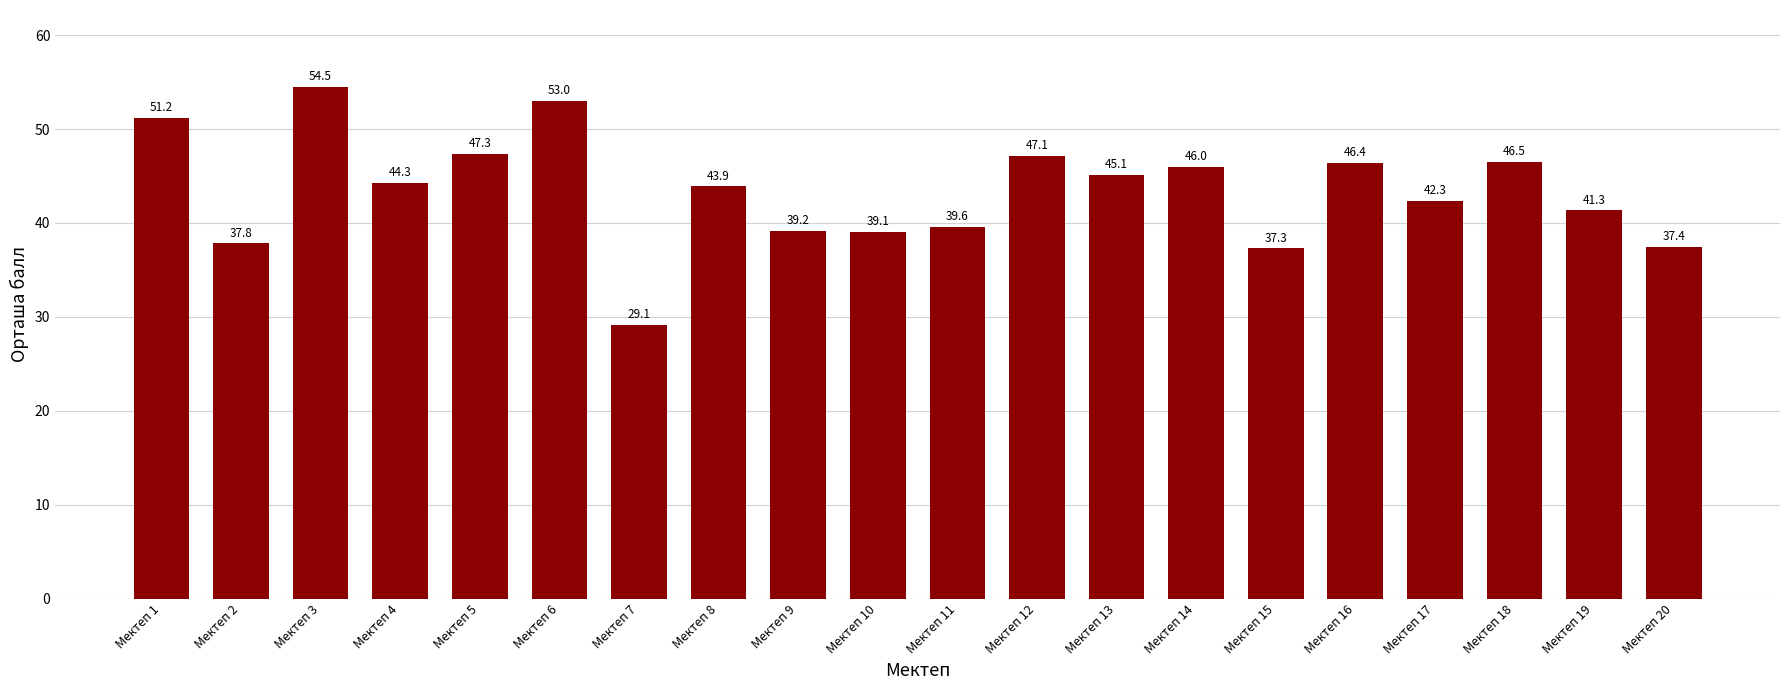

What is the difference between the values at Мектеп 3 and Мектеп 16?

8.1